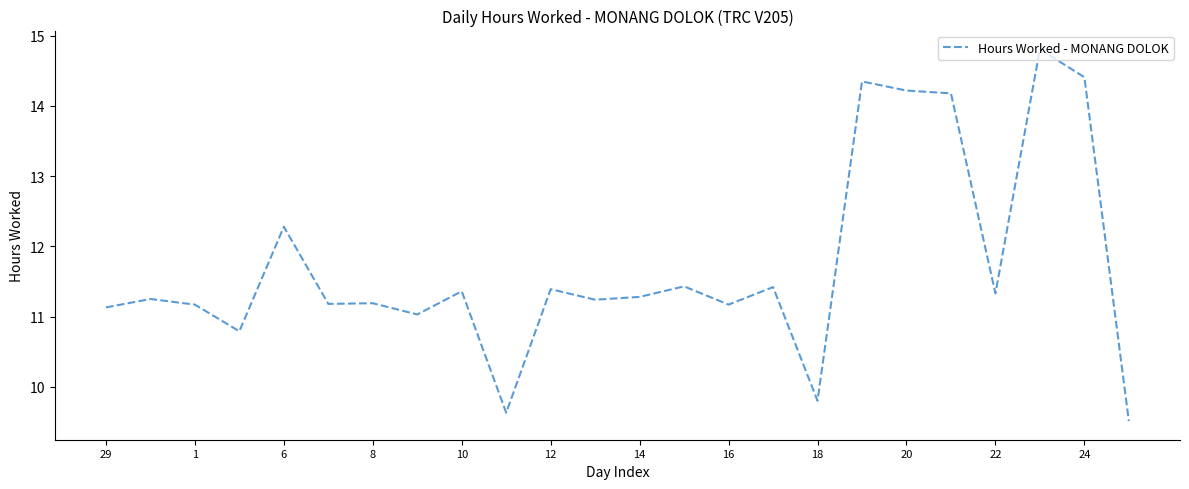

What is the difference between the maximum and minimum values?

5.3